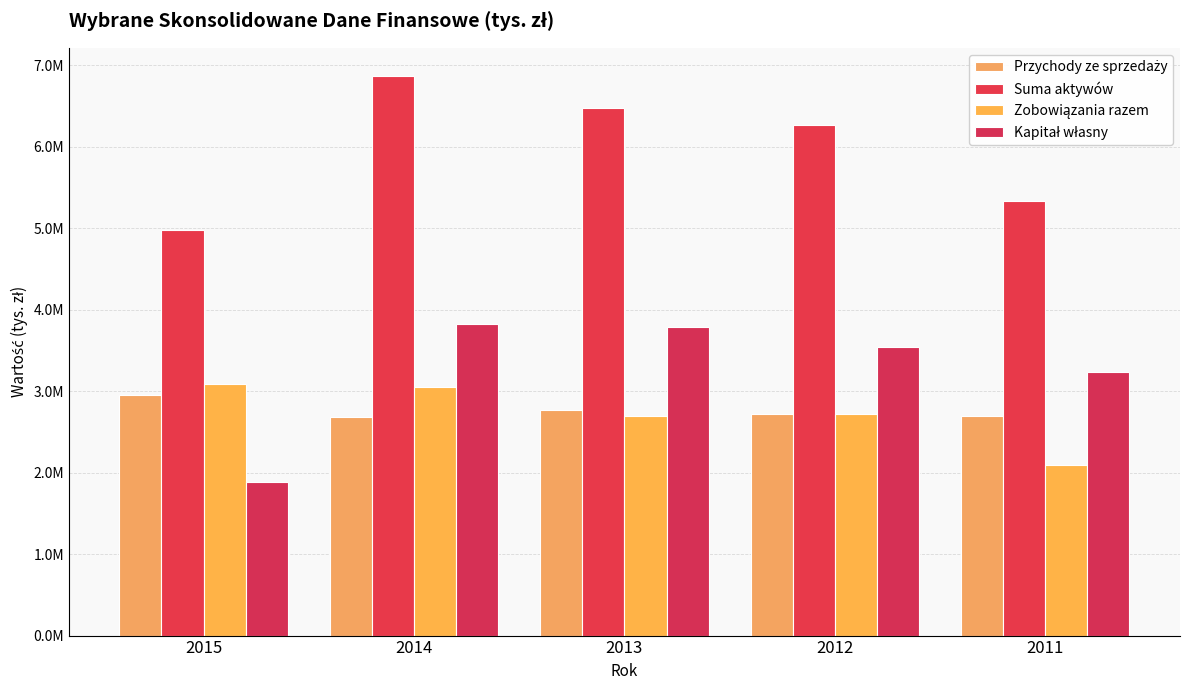

True or false: Przychody ze sprzedaży has a value of 2680111 at 2014.

True